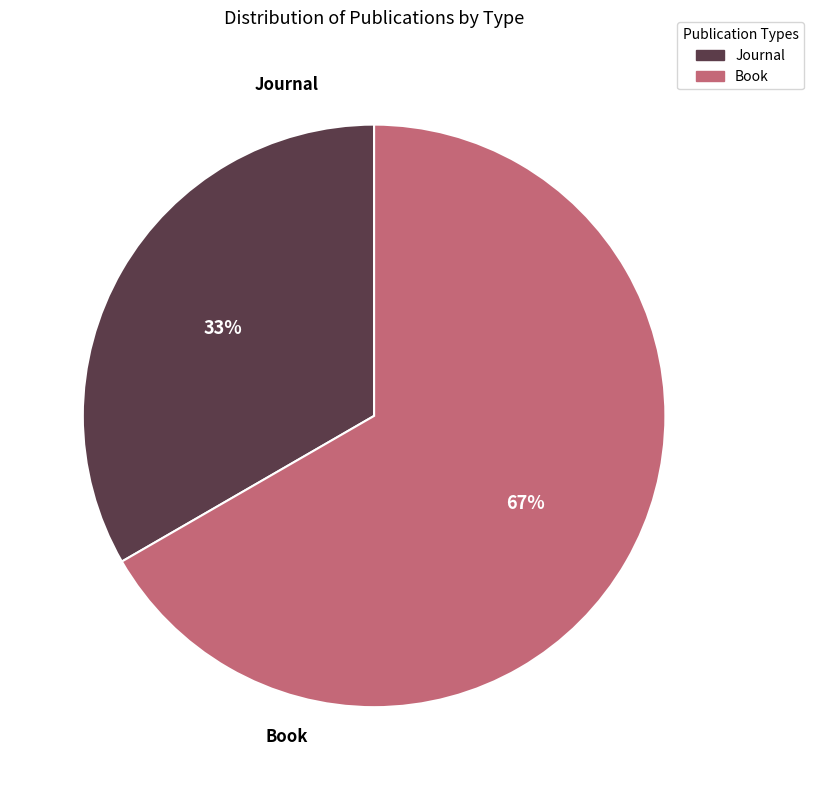

Is there any slice that represents more than half of the pie?

Yes